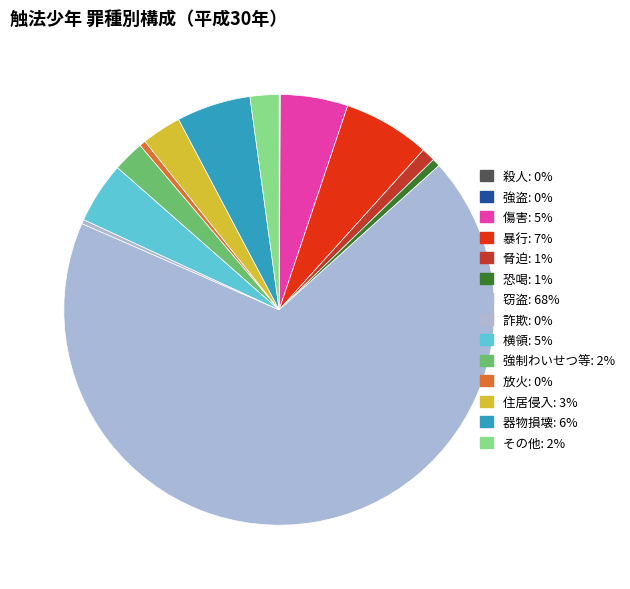

The 横領 slice represents 1% of the pie. True or false?

False